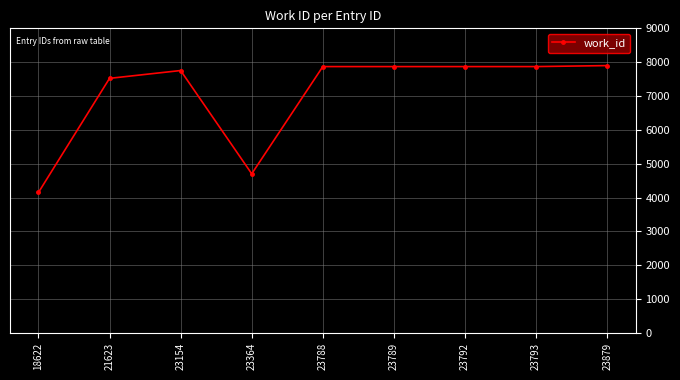

How many lines are shown in the chart?

1